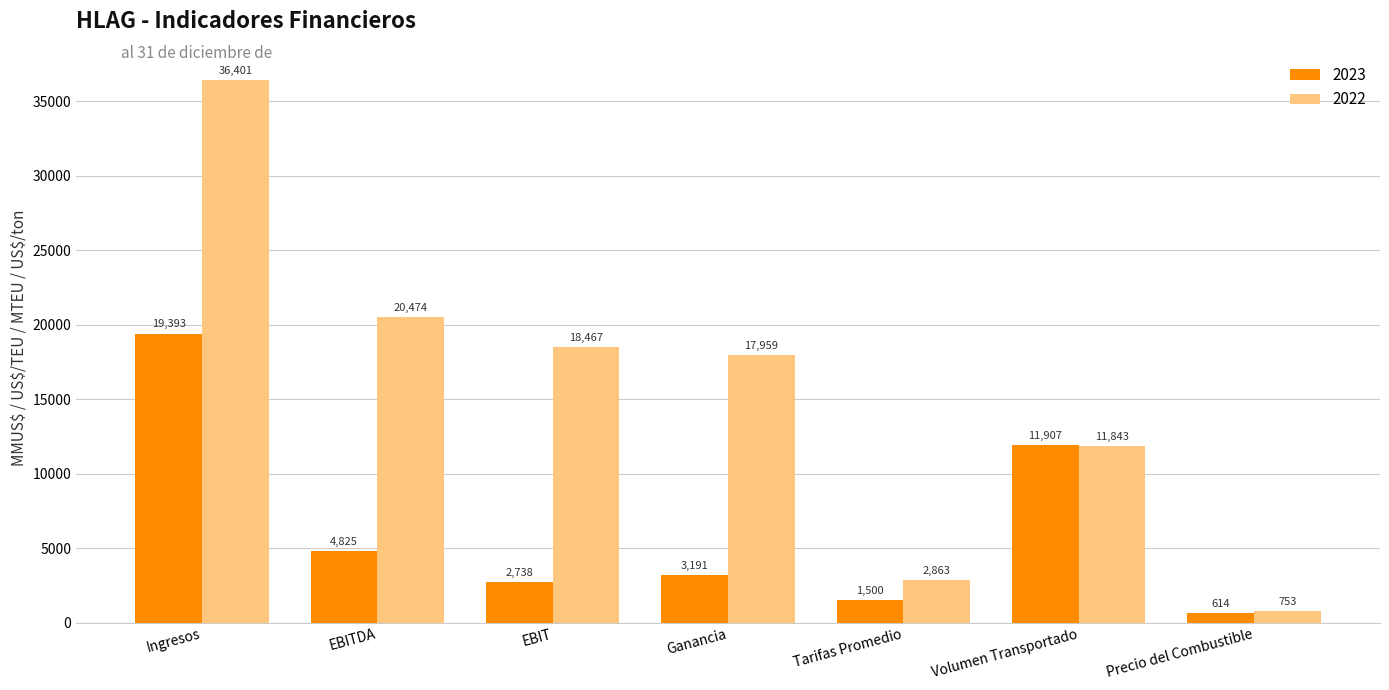

The value of 2022 at Ingresos is 17371. True or false?

False